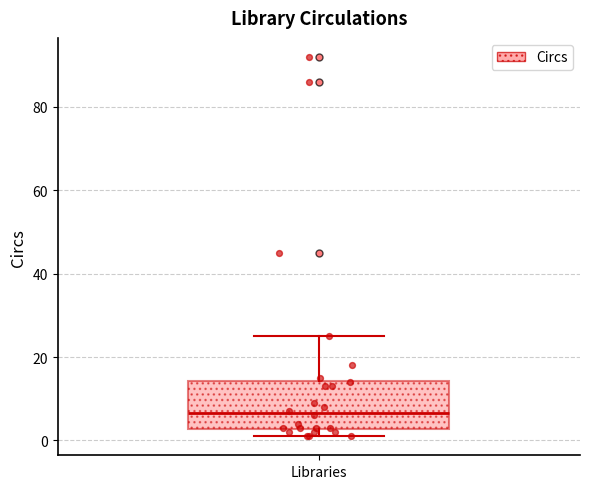

Read this box plot against the y-axis: the position of the median line, the range covered by the box, and the ends of both whiskers. The values are not printed on the chart, so give them approximately, as read against the axis.

median 6, box 2 to 14, whiskers 2 (just below the box's lower edge) to 26